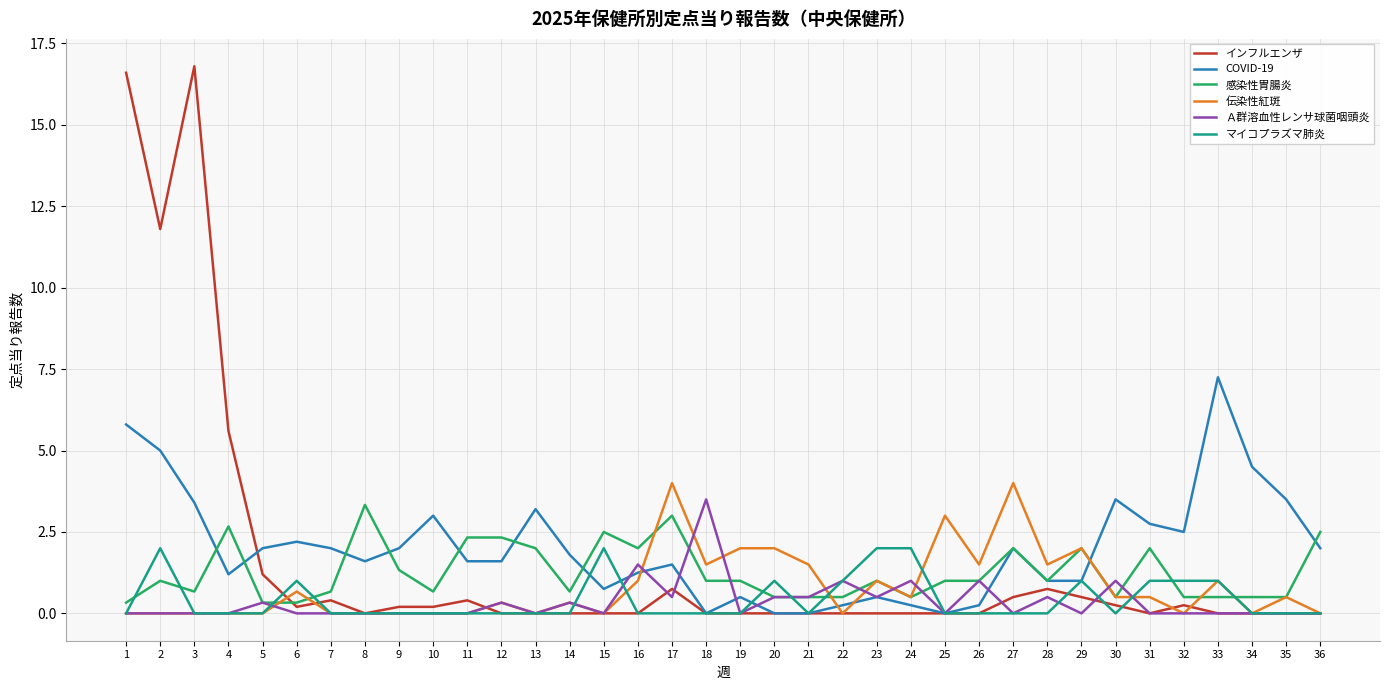

Between 17 and 27, which series saw the biggest shift?

感染性胃腸炎